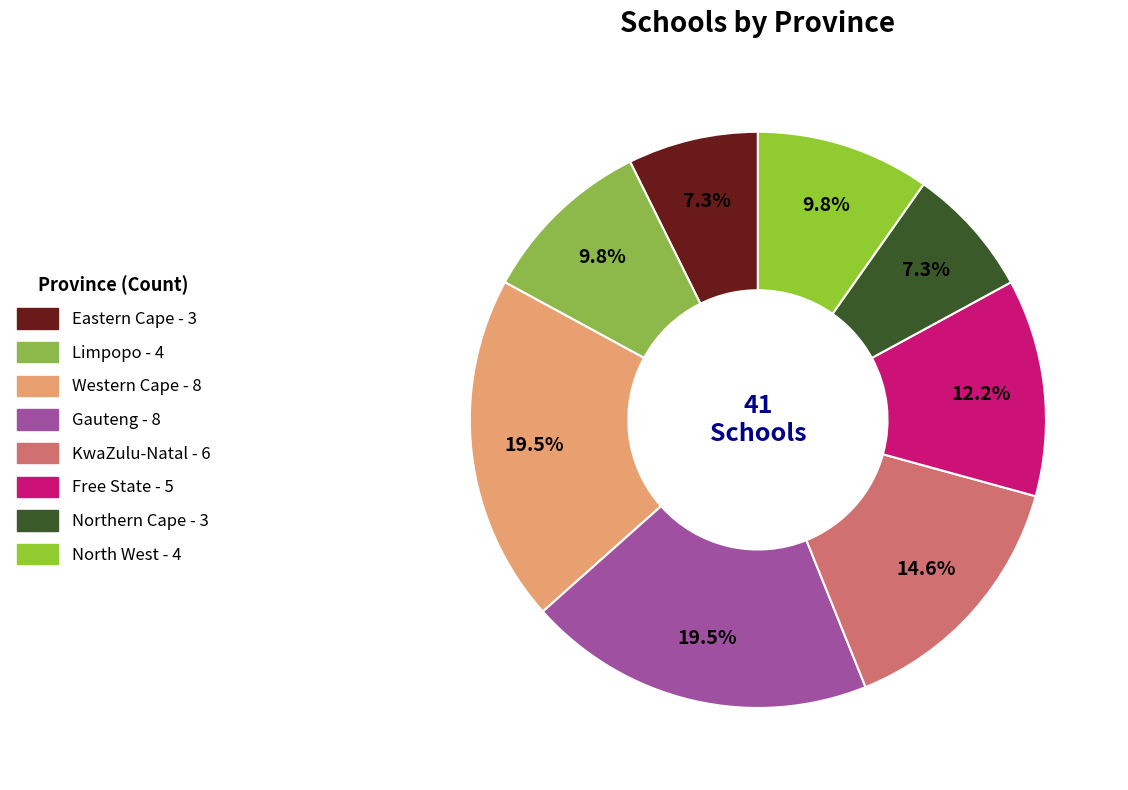

Rank the categories by value from lowest to highest.

Eastern Cape, Northern Cape, Limpopo, North West, Free State, KwaZulu-Natal, Western Cape, Gauteng